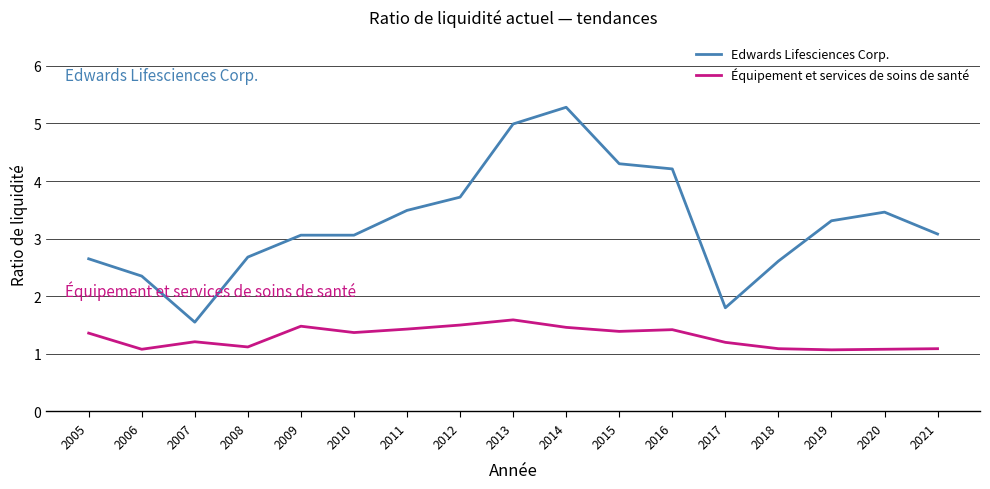

True or false: Edwards Lifesciences Corp. and Équipement et services de soins de santé cross at least once.

False